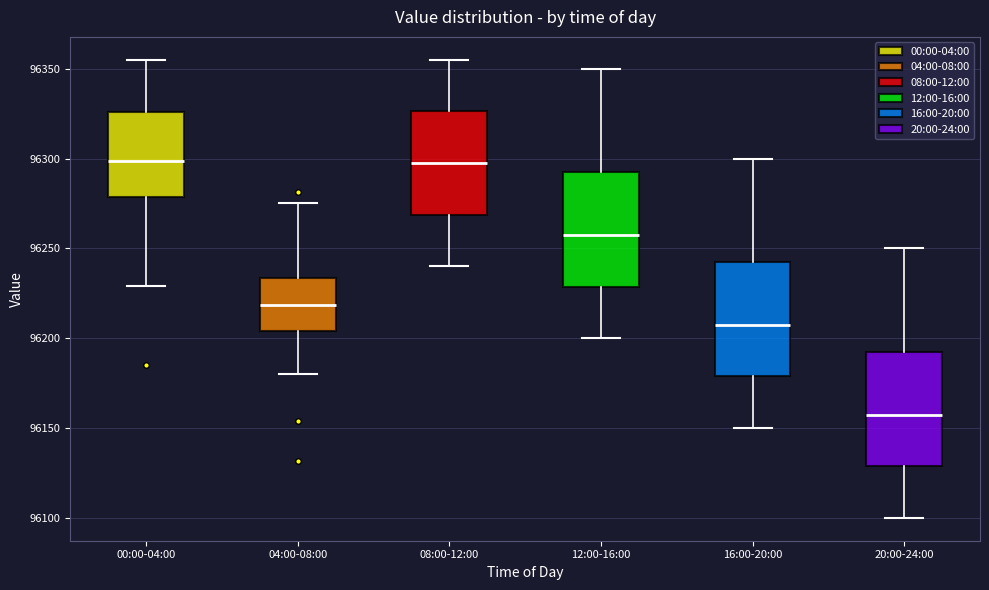

Reading left to right, read every box against the y-axis: the position of its median line, the range the box covers, and the ends of its whiskers. The values are not printed on the chart, so give them approximately, as read against the axis.

00:00-04:00: median 96300, box 96280 to 96325, whiskers 96230 to 96355
04:00-08:00: median 96220, box 96205 to 96235, whiskers 96180 to 96275
08:00-12:00: median 96300, box 96270 to 96325, whiskers 96240 to 96355
12:00-16:00: median 96260, box 96230 to 96295, whiskers 96200 to 96350
16:00-20:00: median 96210, box 96180 to 96245, whiskers 96150 to 96300
20:00-24:00: median 96160, box 96130 to 96195, whiskers 96100 to 96250